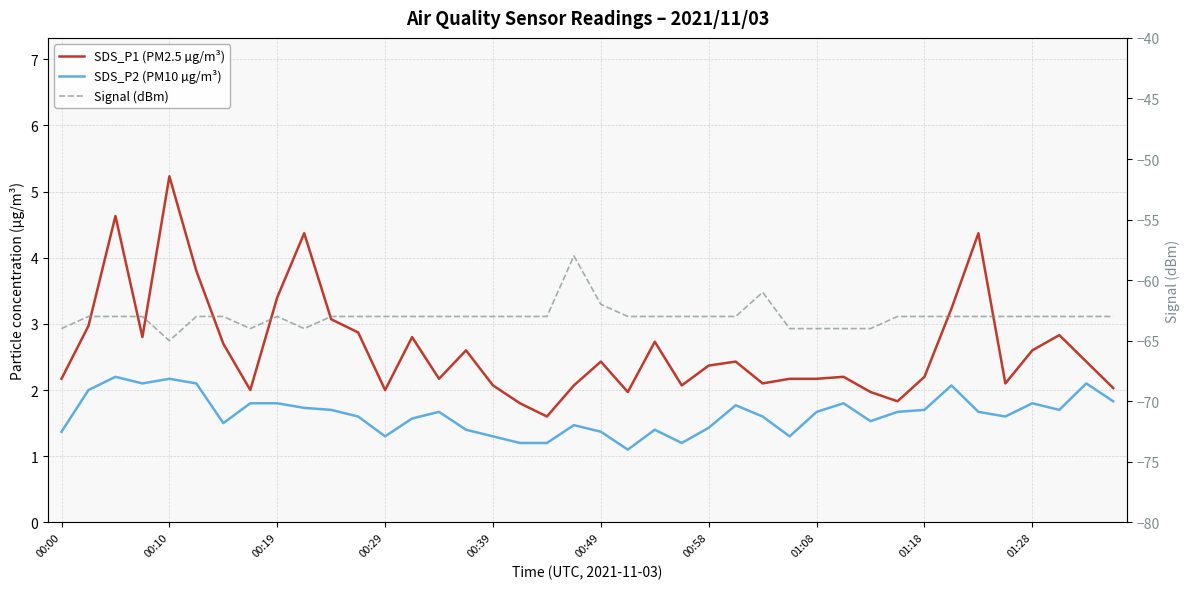

Which has a higher value, 32 or 00:10?

00:10